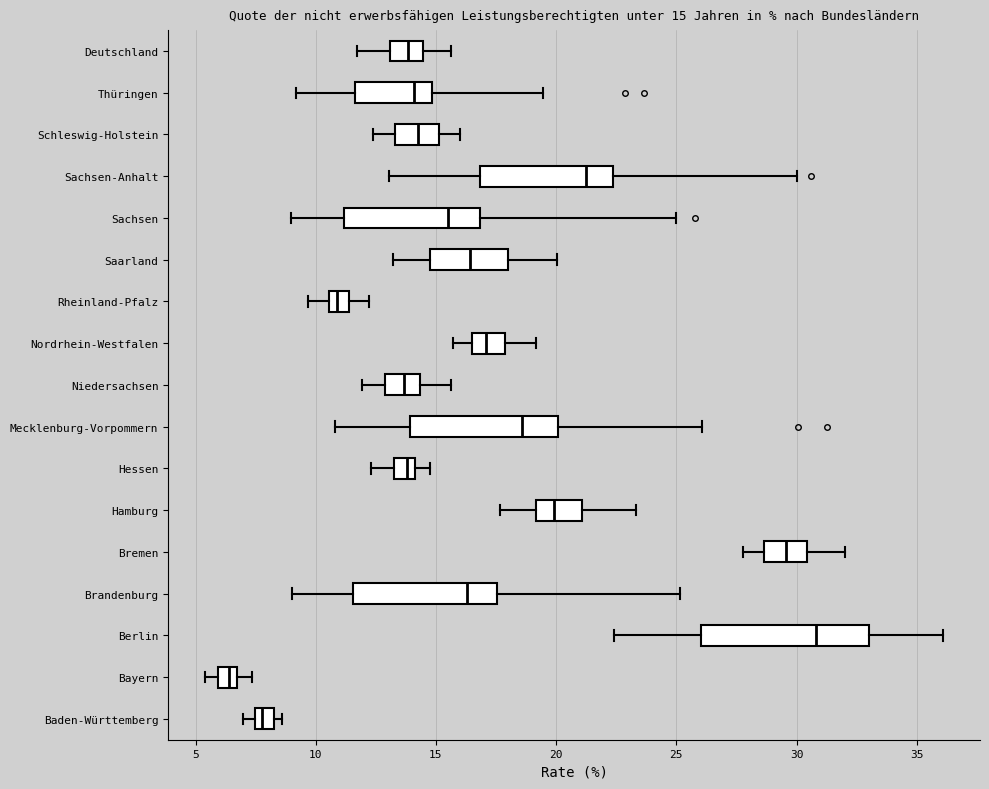

Which box has the furthest to the left median line?

Bayern